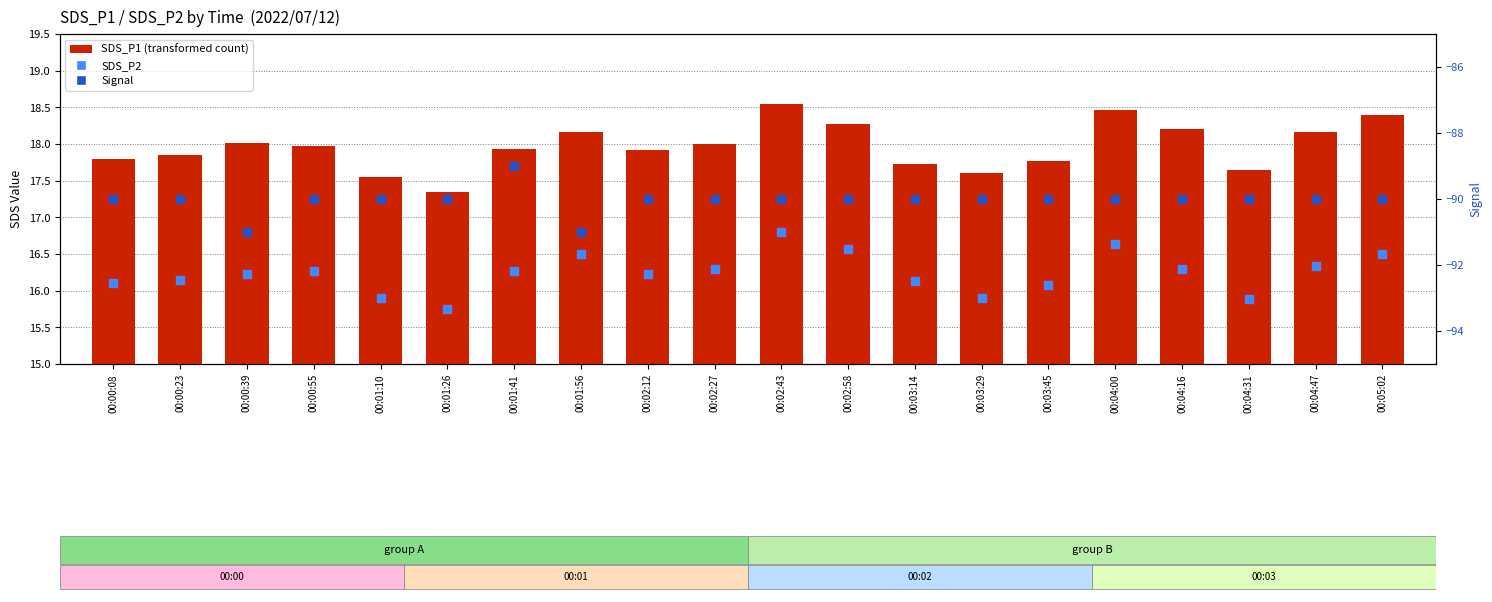

Which series has the largest total across all categories?

SDS_P1